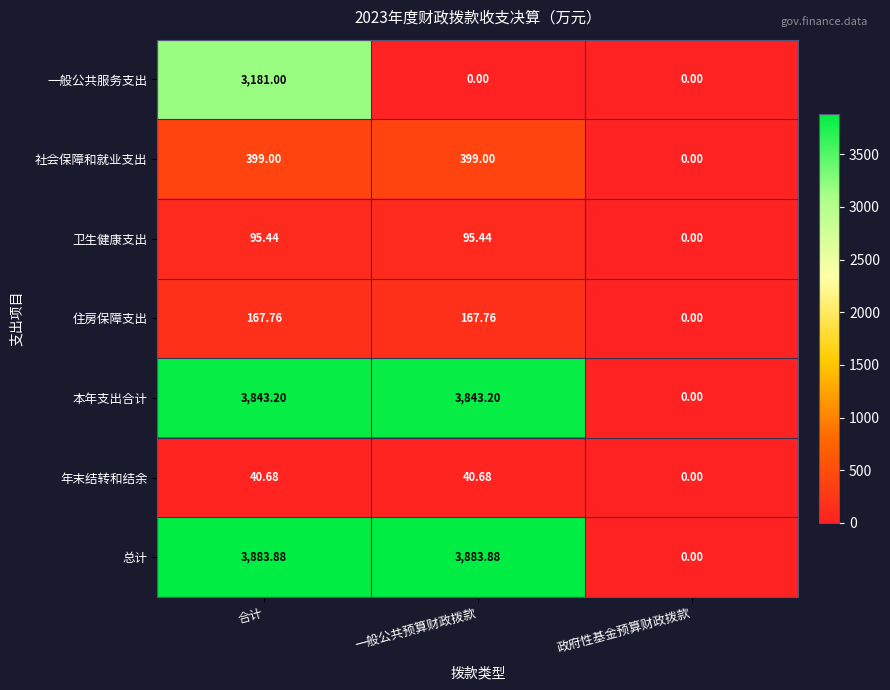

Which category has the lowest value in the 总计 series?

政府性基金预算财政拨款